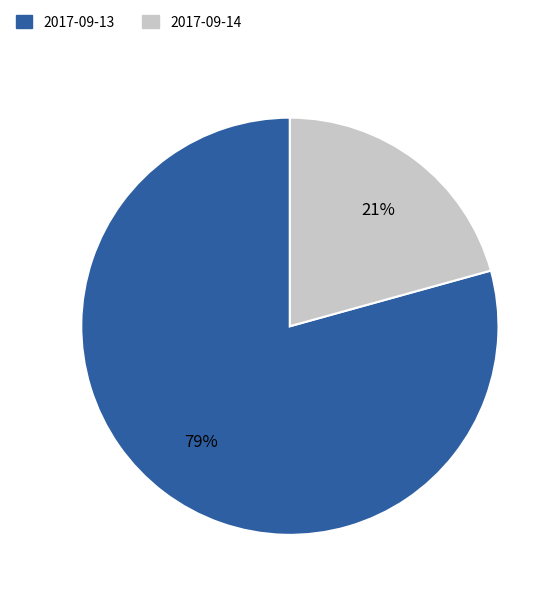

Which category has the biggest portion of the pie?

2017-09-13